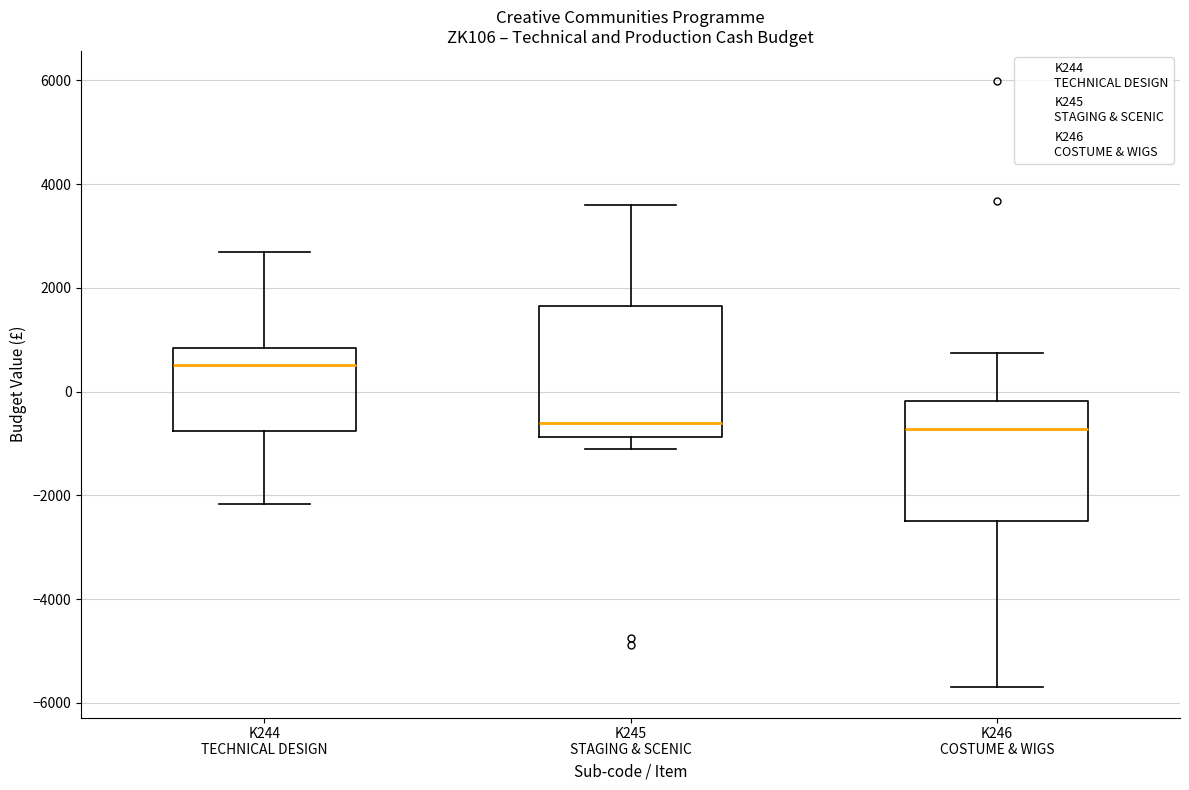

Reading left to right, read every box against the y-axis: the position of its median line, the range the box covers, and the ends of its whiskers. The values are not printed on the chart, so give them approximately, as read against the axis.

K244 TECHNICAL DESIGN: median 600, box -800 to 800, whiskers -2200 to 2600
K245 STAGING & SCENIC: median -600, box -800 to 1600, whiskers -1200 to 3600
K246 COSTUME & WIGS: median -800, box -2400 to -200, whiskers -5600 to 800